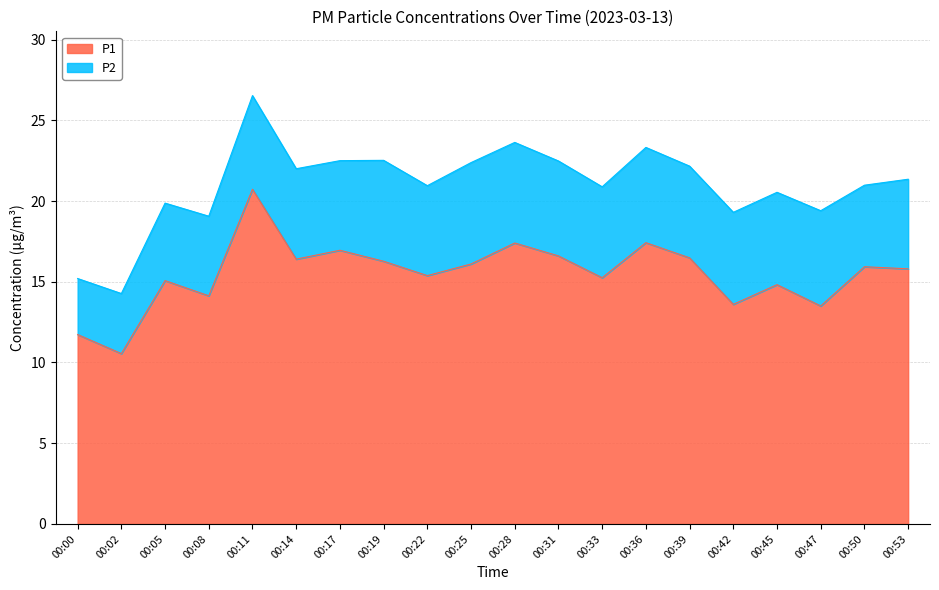

What is the value of the 5th point from the left?

20.7